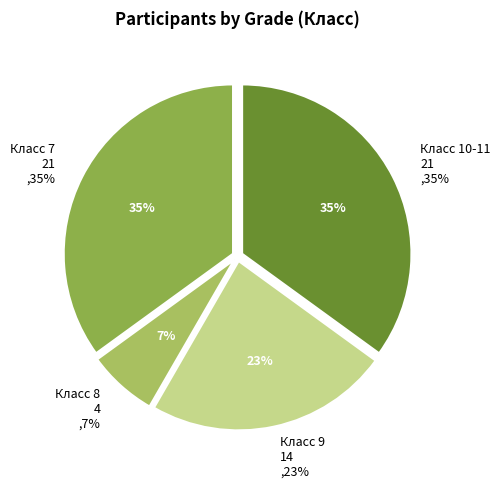

How many segments does this pie chart have?

4